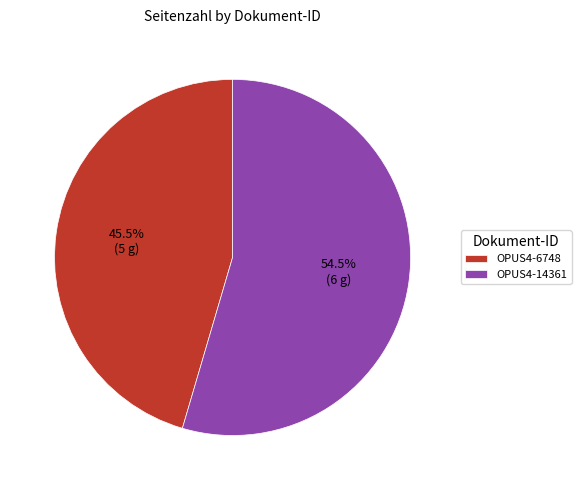

Rank the categories by value from highest to lowest.

OPUS4-14361, OPUS4-6748